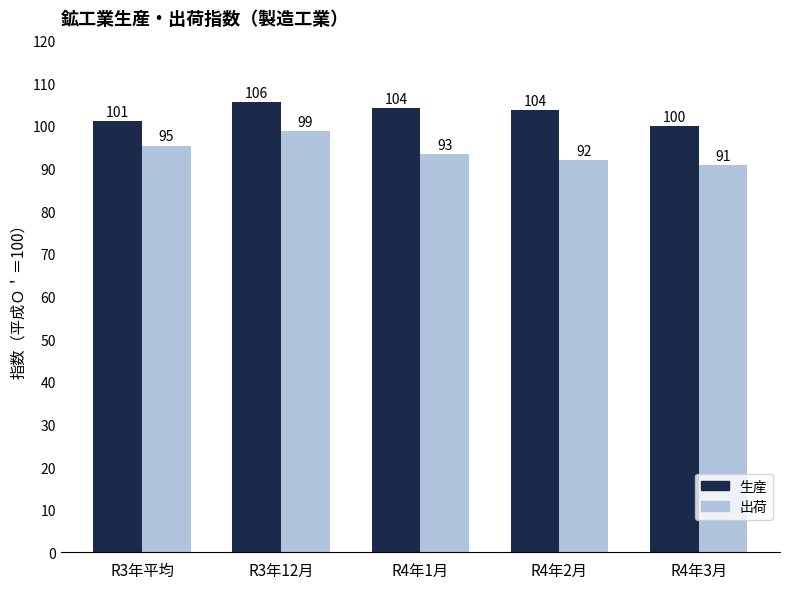

Which series has the largest total across all categories?

生産